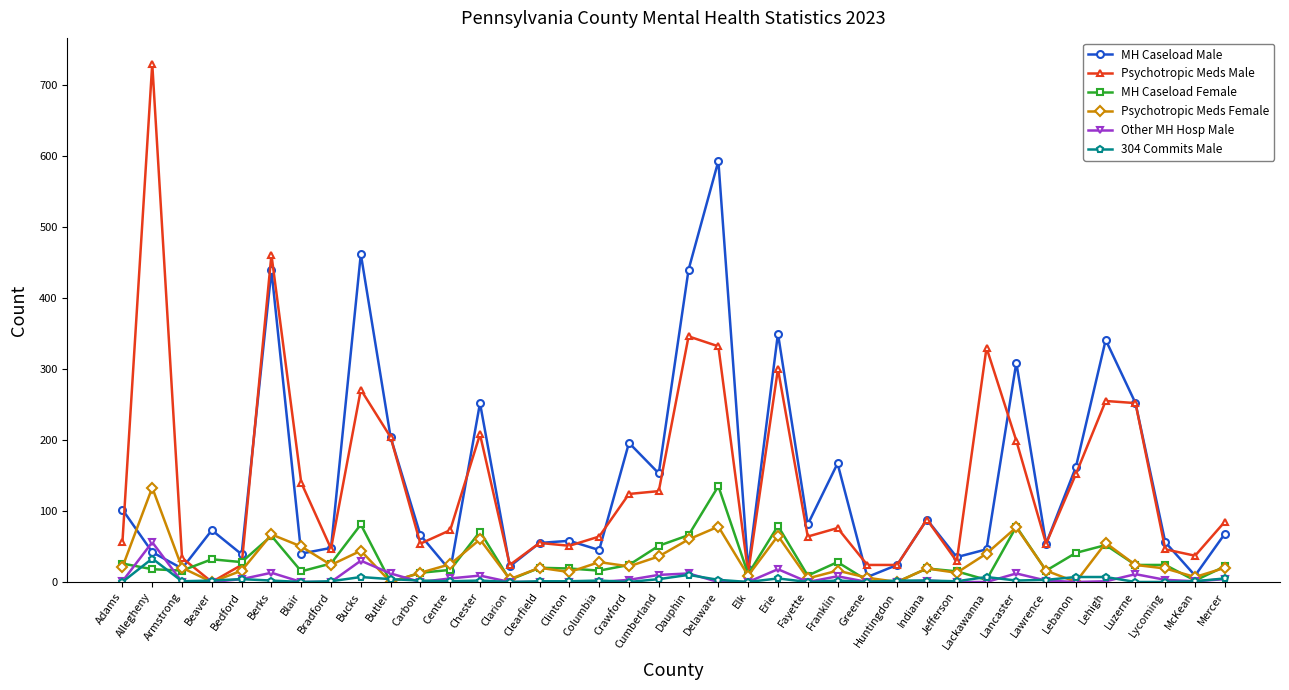

Which series changed the most between Allegheny and Crawford?

Psychotropic Meds Male